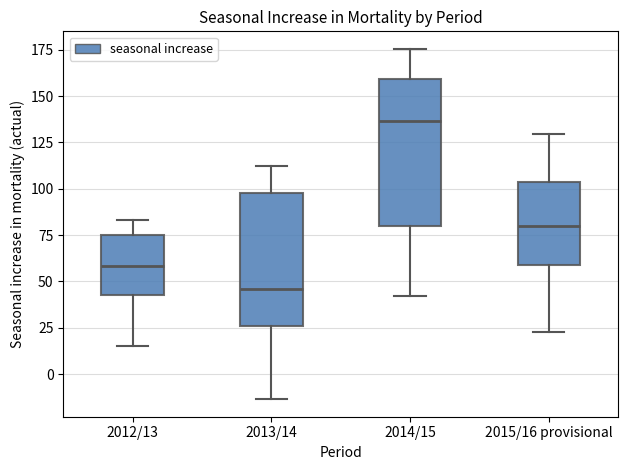

Reading left to right, transcribe this box plot: for each box, give where its median line is, the range the box spans, and where its two whiskers end, as read against the y-axis. The values are not printed on the chart, so give them approximately, as read against the axis.

2012/13: median 60, box 45 to 75, whiskers 15 to 85
2013/14: median 45, box 25 to 100, whiskers -15 to 115
2014/15: median 135, box 80 to 160, whiskers 40 to 175
2015/16 provisional: median 80, box 60 to 105, whiskers 25 to 130